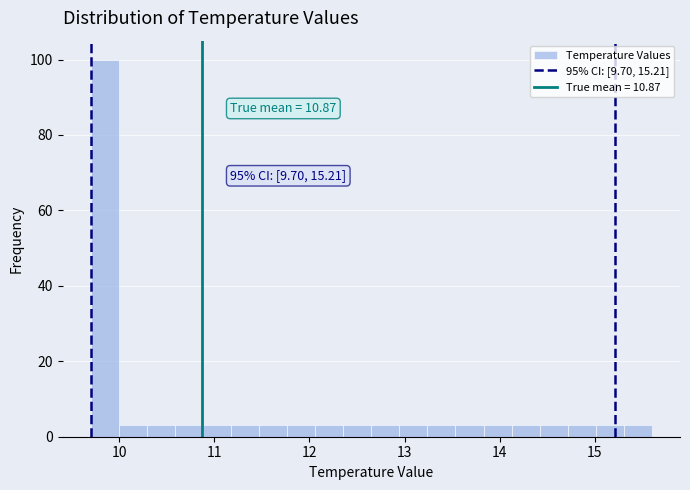

Around what value on the x-axis is the tallest bar? Give the approximate position of its centre, as read against the axis.

9.8